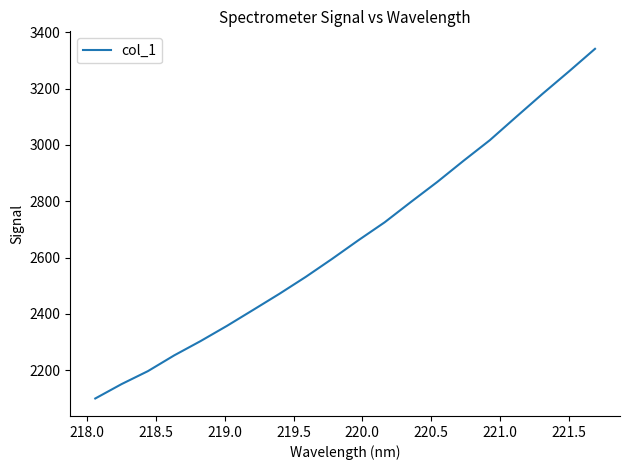

What is the minimum value shown in the chart?

2100.1